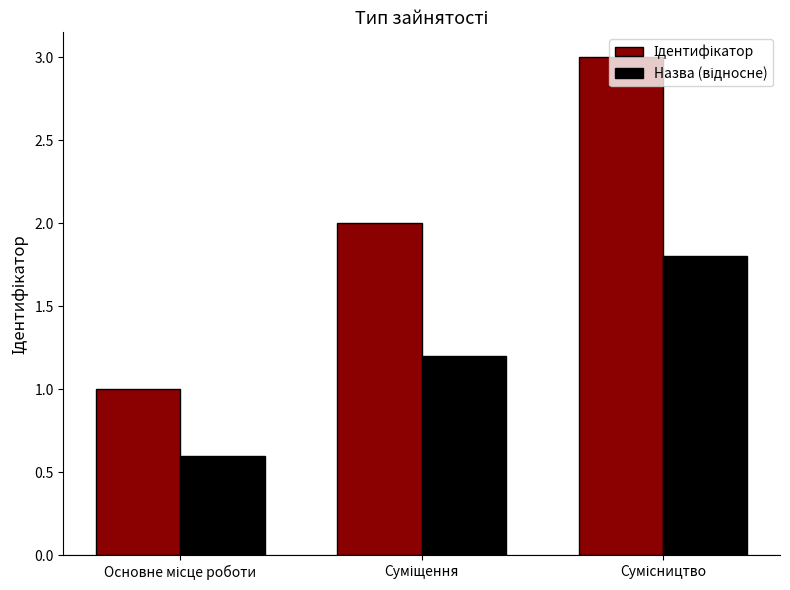

How many categories are shown in the chart?

3